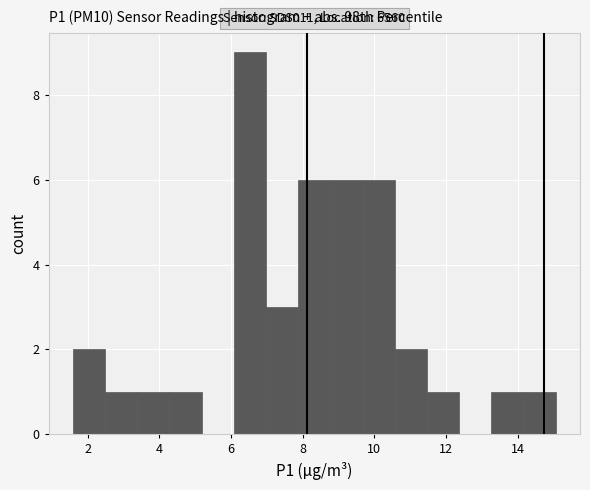

Over which range of the x-axis is the bar tallest?

6.0 to 7.0